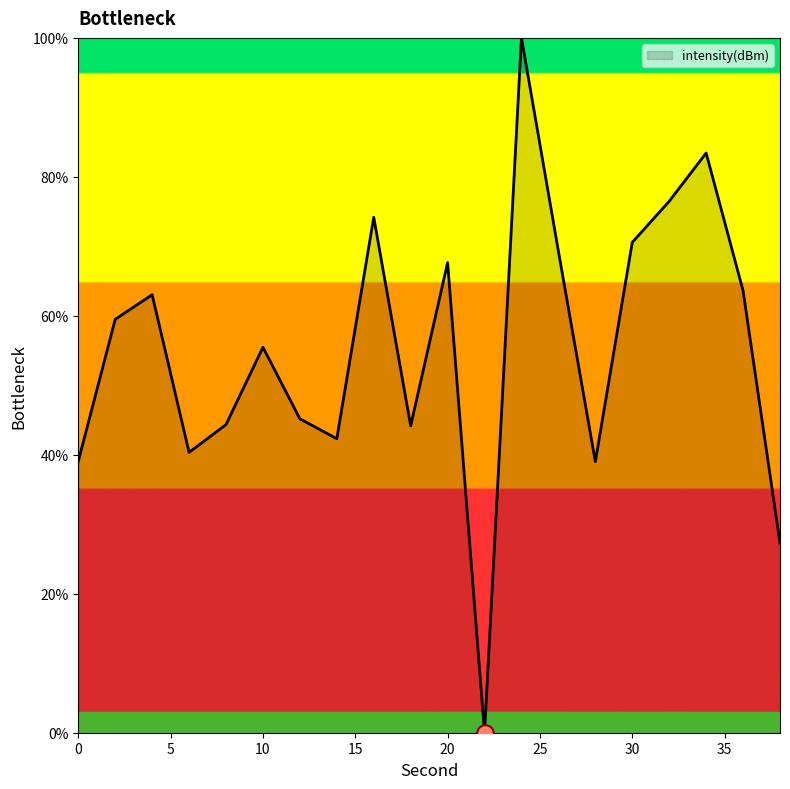

What is the sum of all values?

1105.0